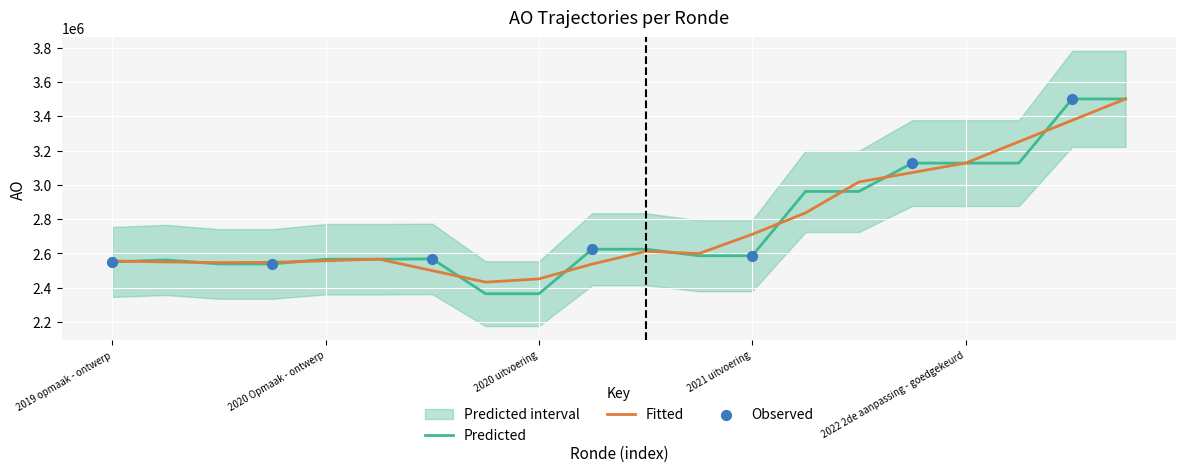

What is the highest value of the Predicted series?

3500687.0